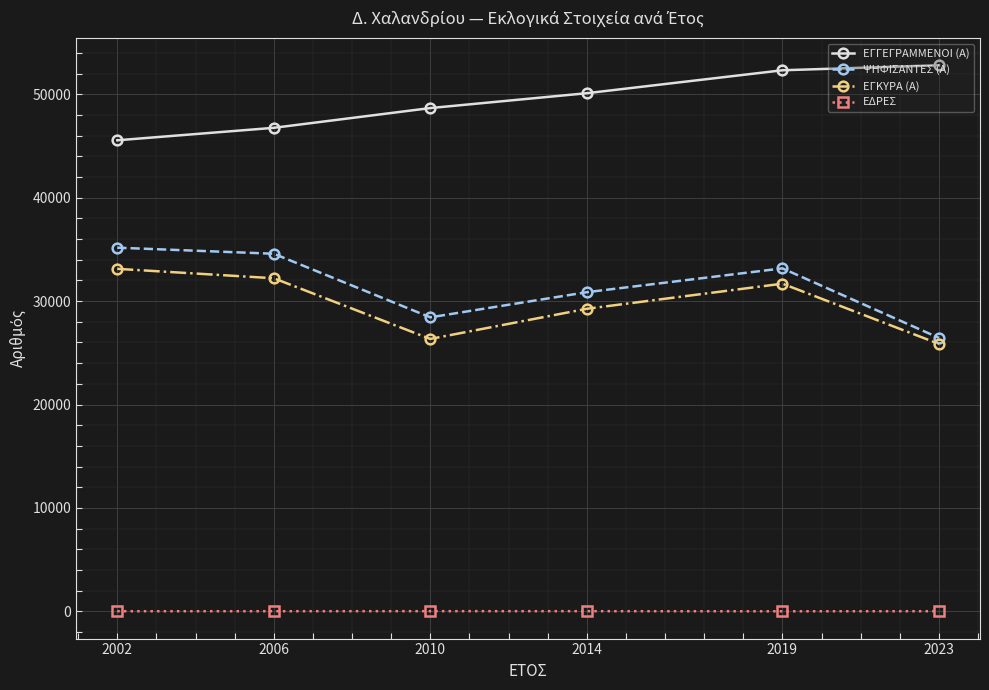

In ΨΗΦΙΣΑΝΤΕΣ (Α), how many points are lower than both neighbors (excluding endpoints)?

1